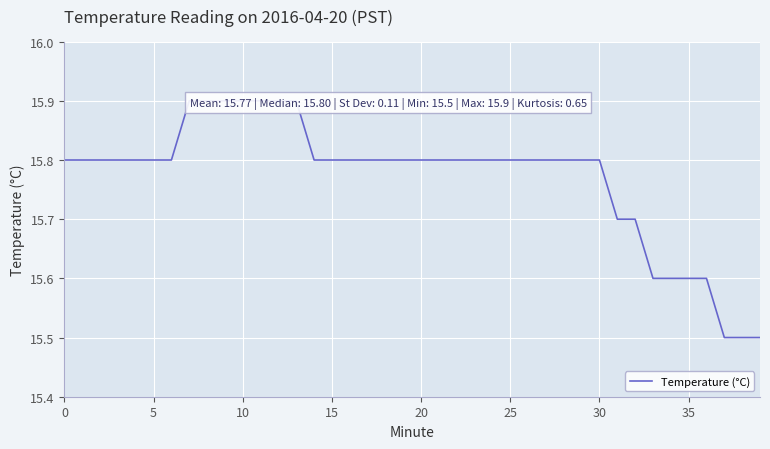

What is the label of the 35th point from the left?

34